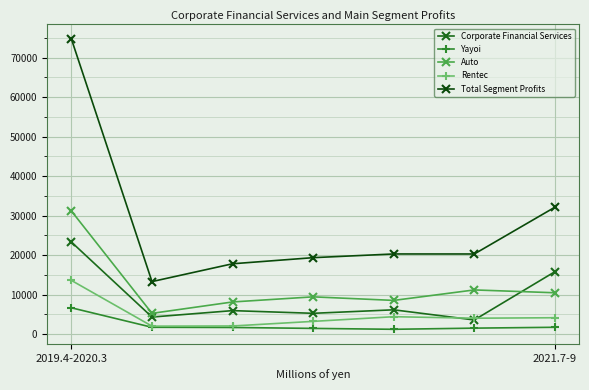

Which series has the largest range (max minus min)?

Total Segment Profits